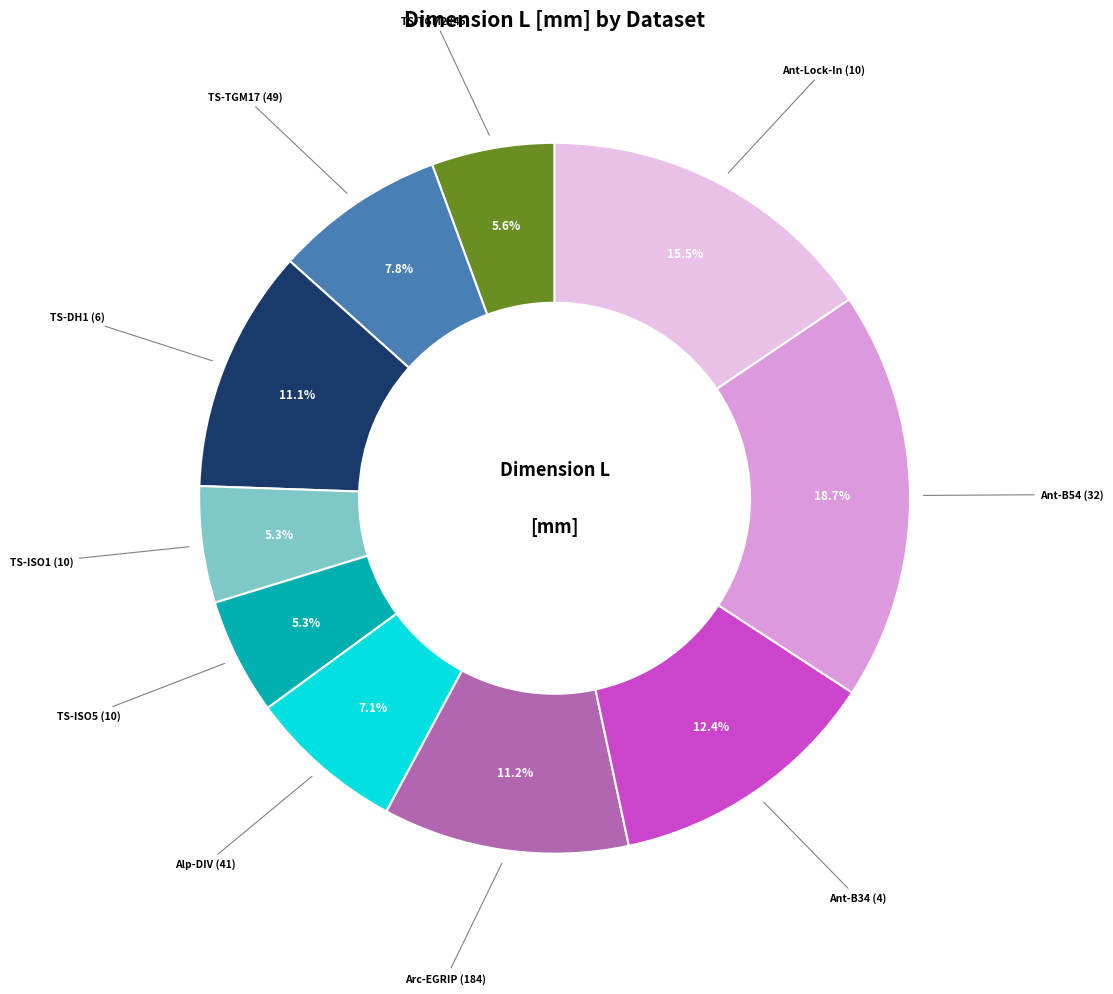

Is there any slice that represents more than half of the pie?

No